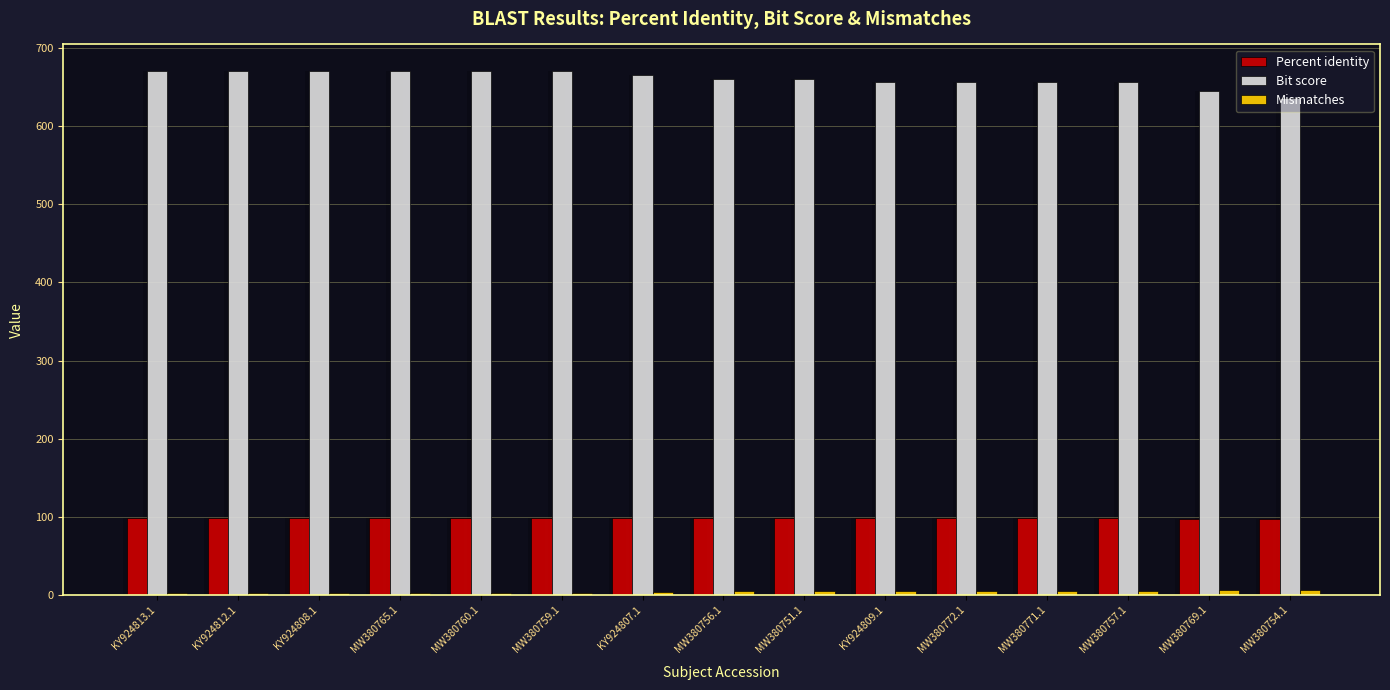

What is the difference between the Bit score values at MW380759.1 and MW380771.1?

15.0